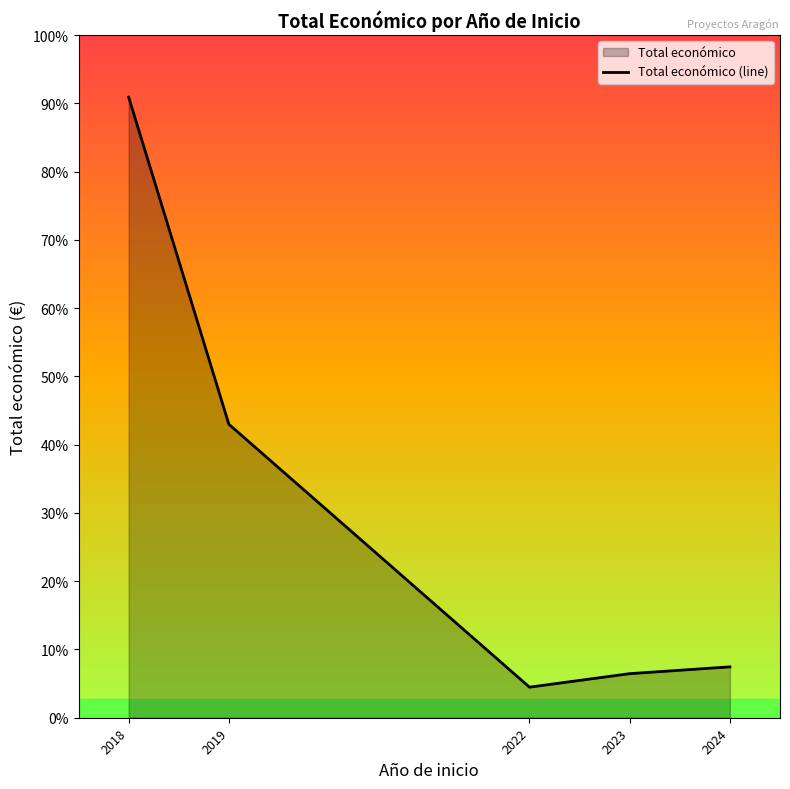

Rank the categories by value from highest to lowest.

2018, 2019, 2024, 2023, 2022